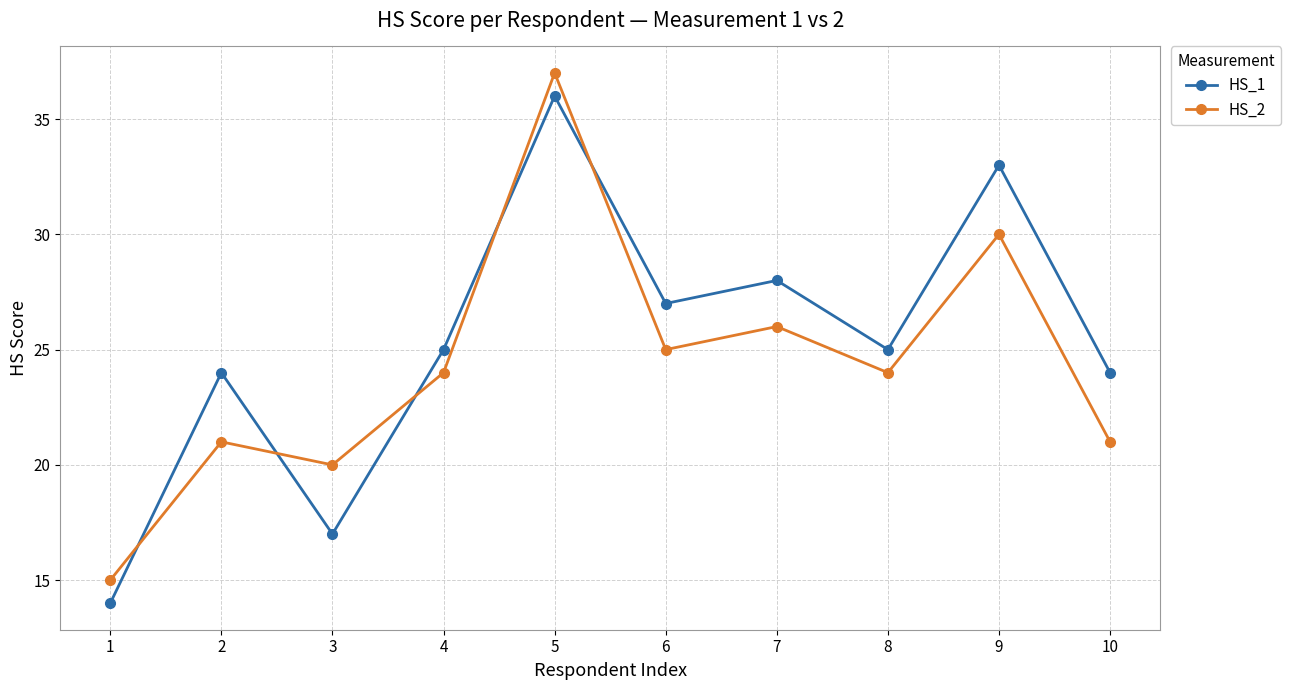

Reading right to left, extract all data points from this chart.

HS_1: 10=24	9=33	8=25	7=28	6=27	5=36	4=25	3=17	2=24	1=14
HS_2: 10=21	9=30	8=24	7=26	6=25	5=37	4=24	3=20	2=21	1=15